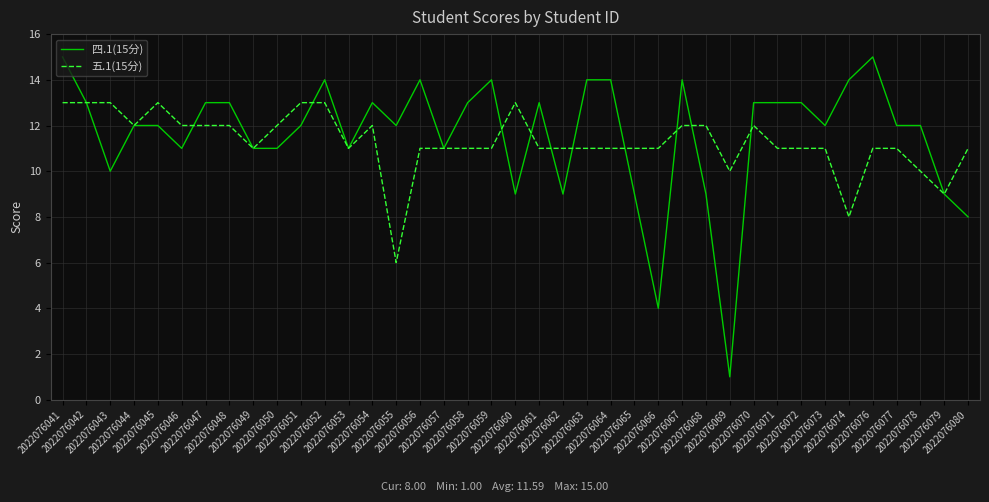

Is it true that 五.1(15分) equals 13 at 2022076052?

True